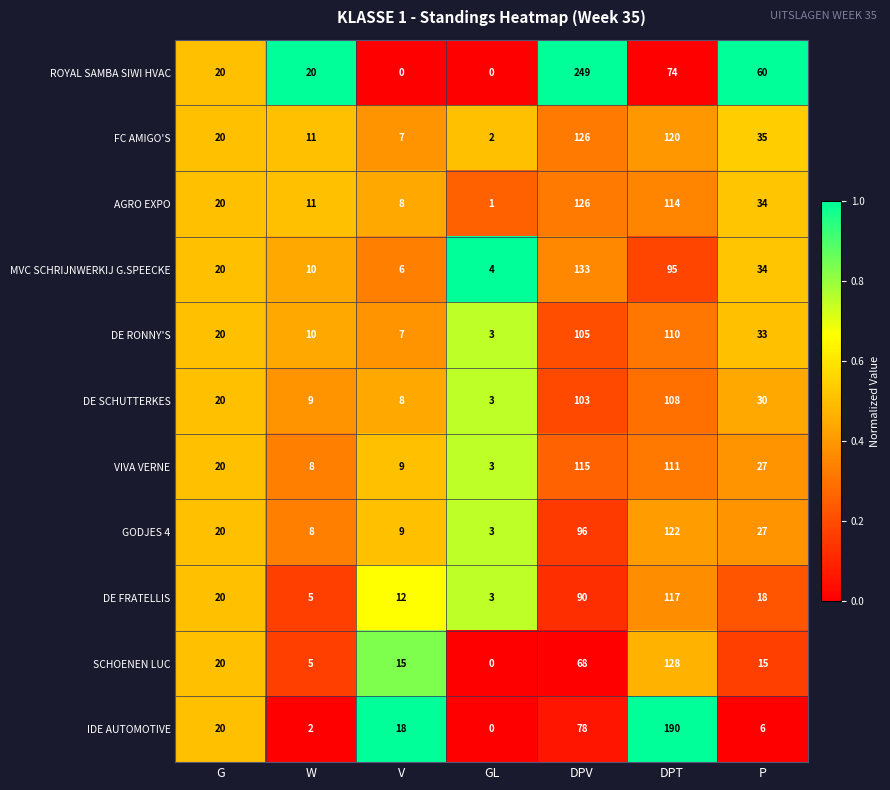

What is the approximate value of DE RONNY'S at DPT, to the nearest 5?

110